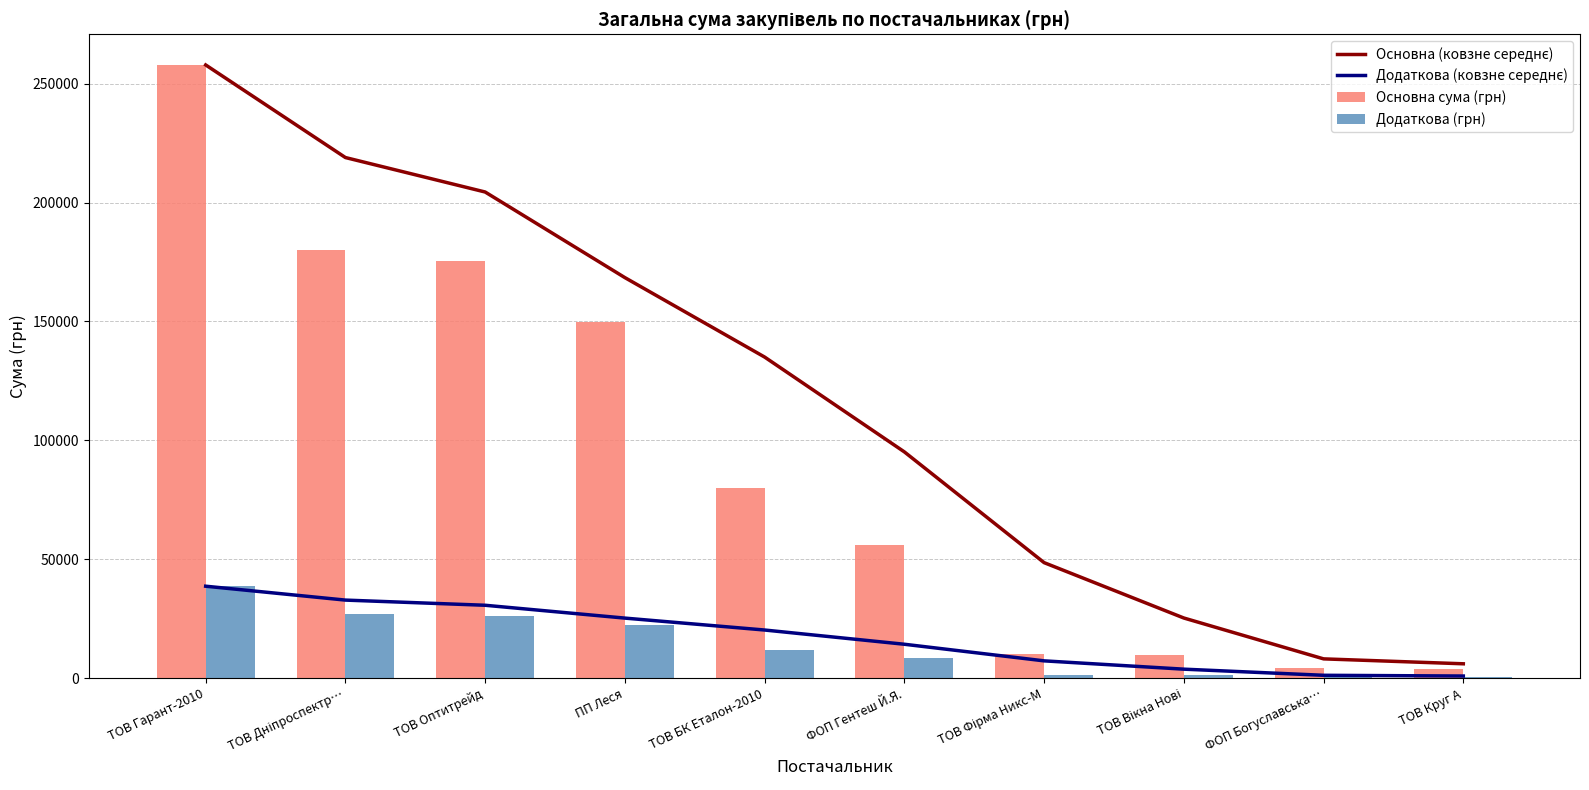

True or false: Додаткова (ковзне середнє) has a value of 30664.6 at ТОВ Оптитрейд.

True